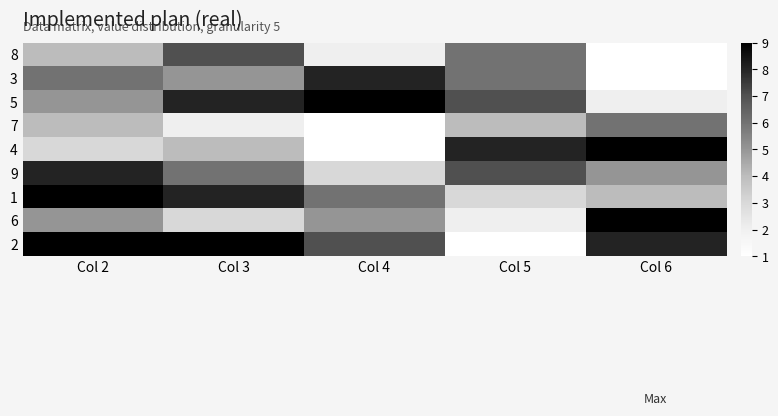

At Col 2, list the series in order from largest to smallest.

1, 2, 9, 3, 5, 6, 8, 7, 4